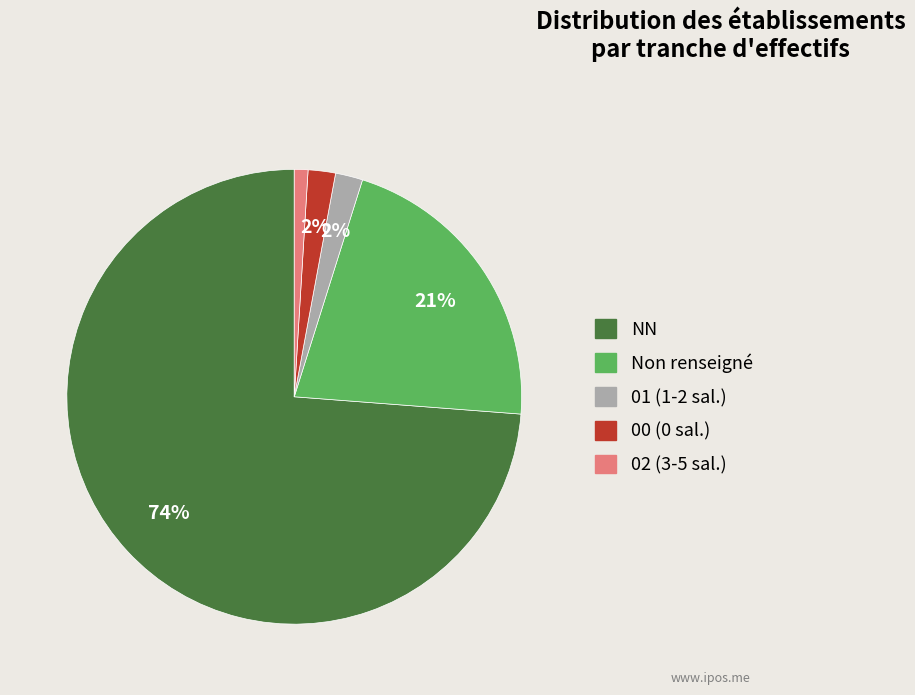

To the nearest percent, what is the difference between the largest and smallest slice percentages?

73%